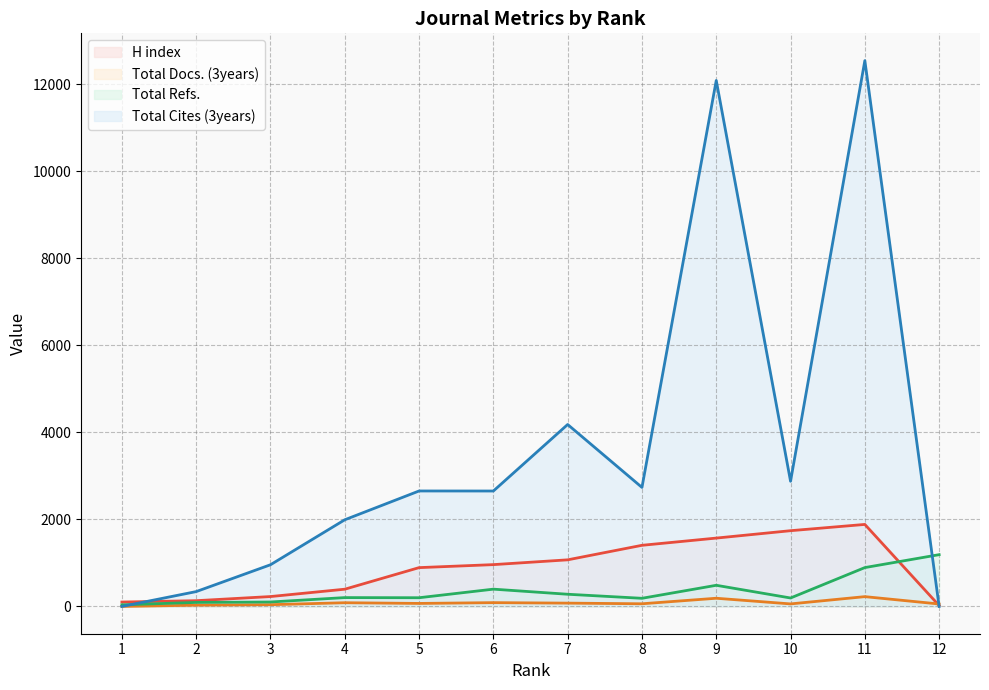

Which series has the largest total across all categories?

Total Cites (3years)